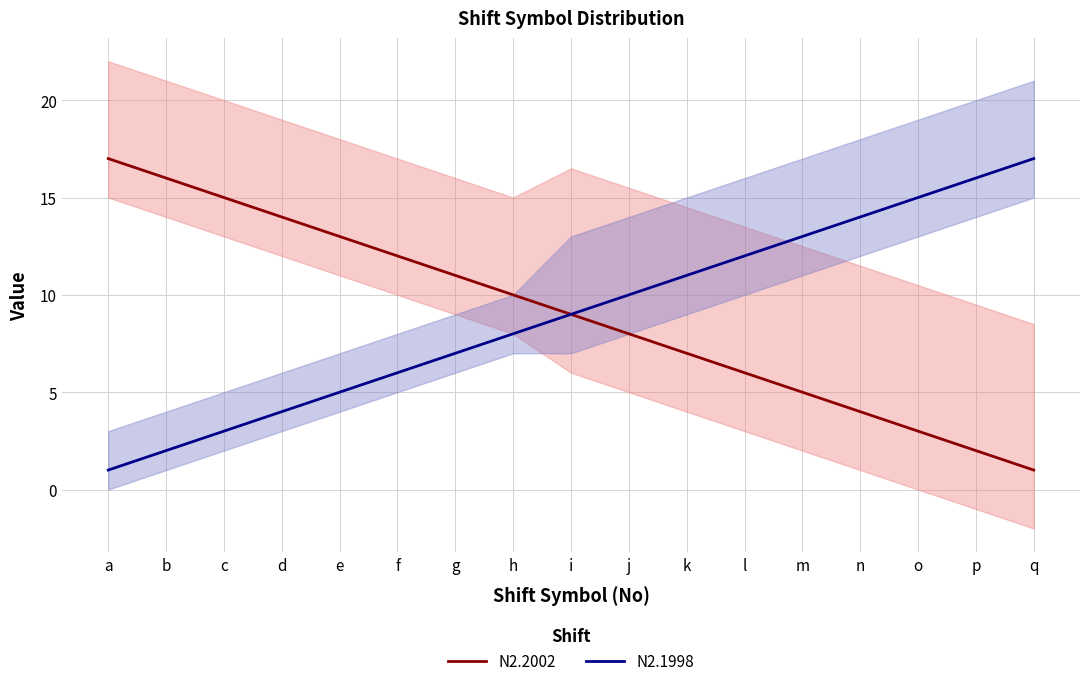

True or false: N2.2002 and N2.1998 intersect in this chart.

False